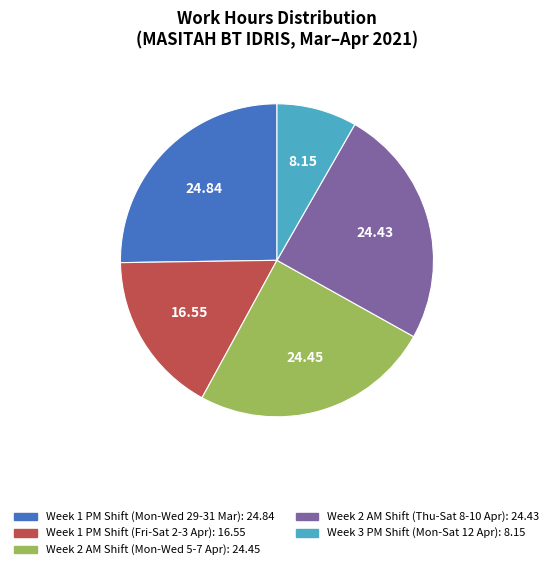

Does any single category account for the majority?

No